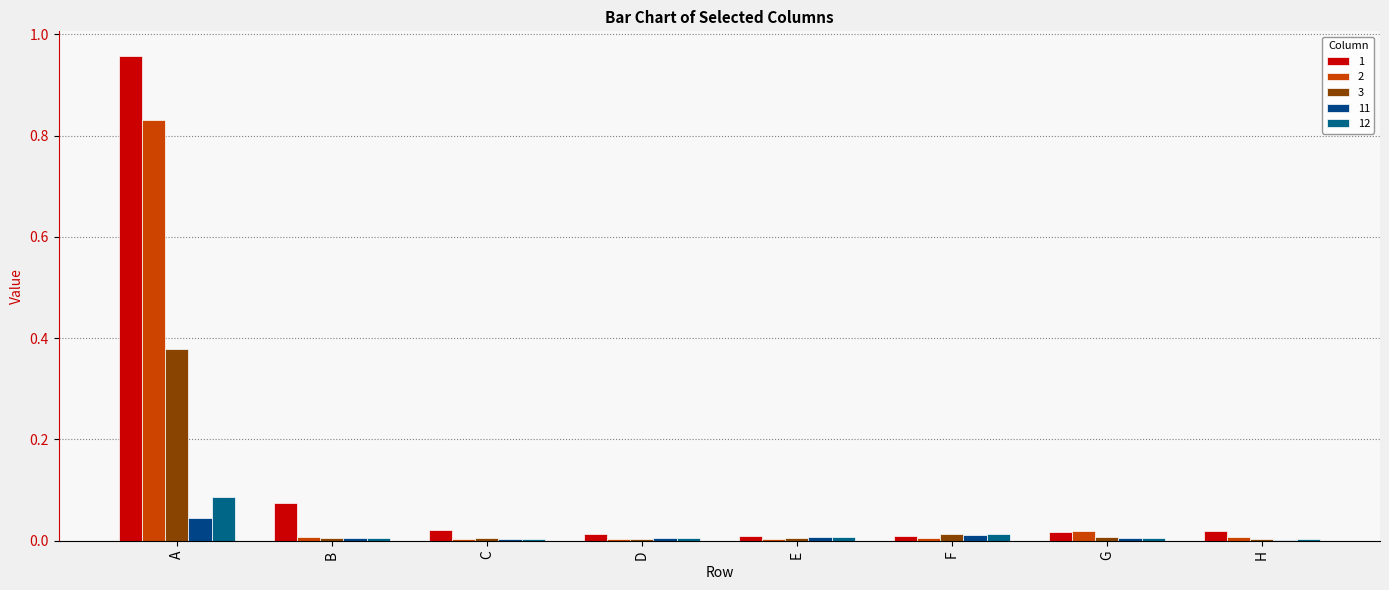

What is the average value of the 1 series?

0.1